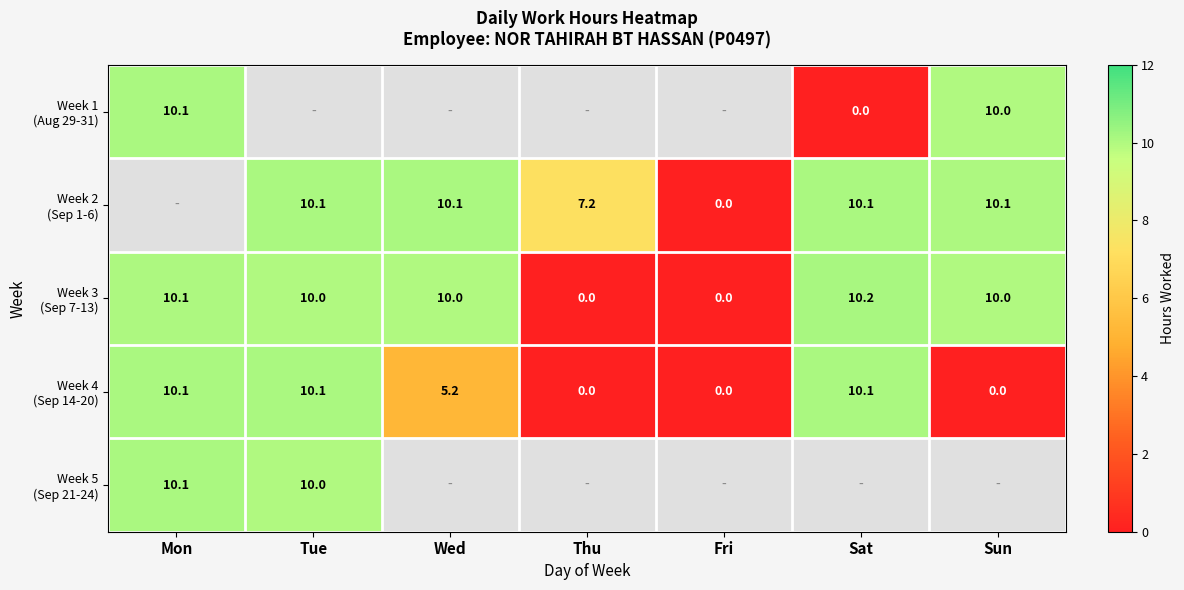

True or false: Week 4 (Sep 14-20) has a value of 6.9 at Wed.

False